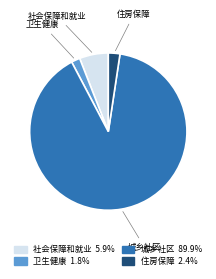

Which slice is the largest?

城乡社区